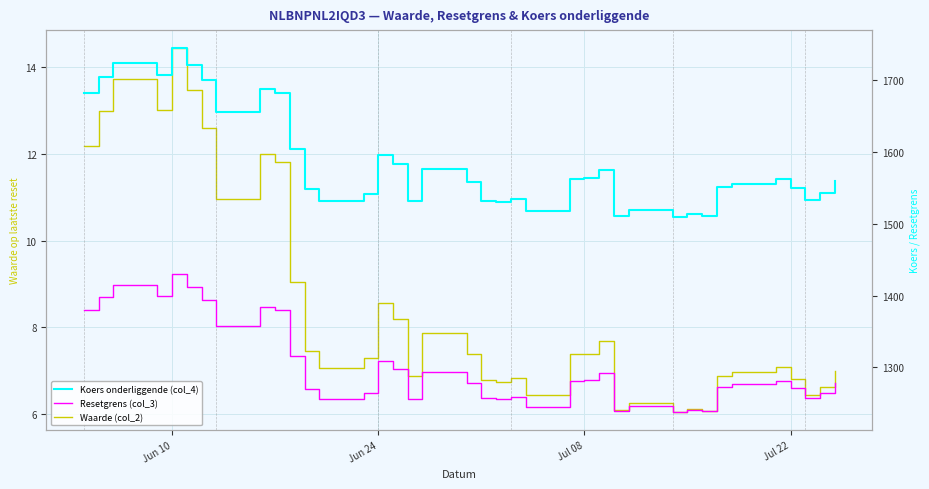

What is the average value of the Resetgrens (col_3) series?

1301.7